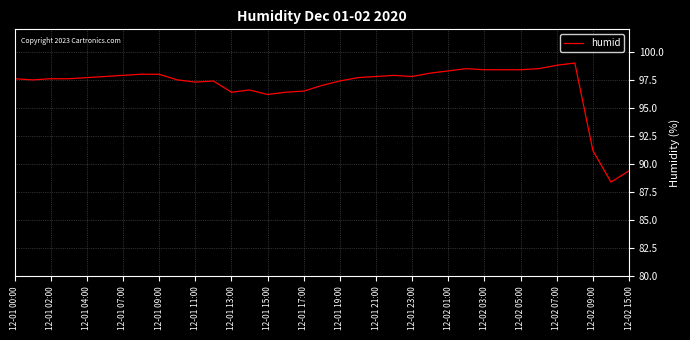

What is the greatest value displayed?

99.0